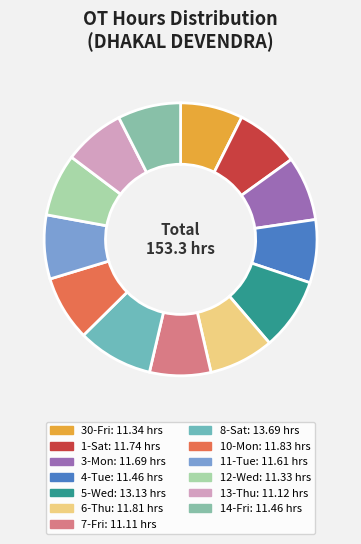

Which slice is the smallest?

7-Fri